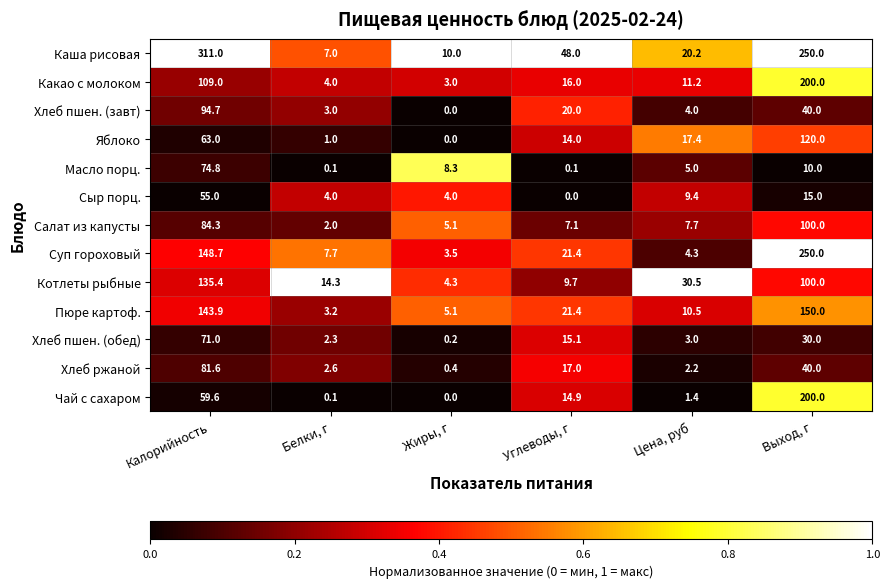

Is the value of Чай с сахаром at Углеводы, г greater than the value of Салат из капусты at Белки, г?

Yes